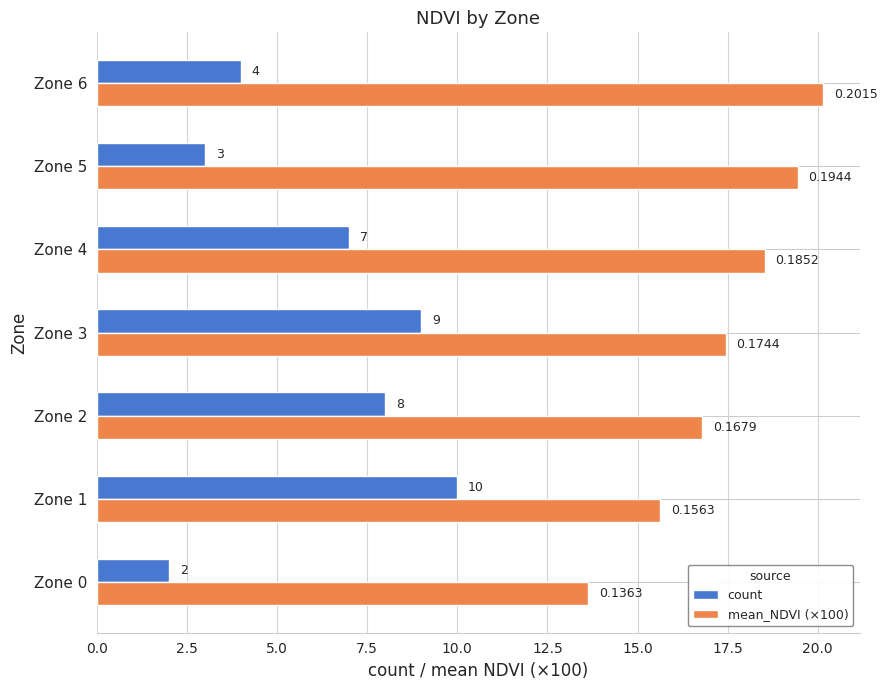

Which series has the largest range (max minus min)?

count